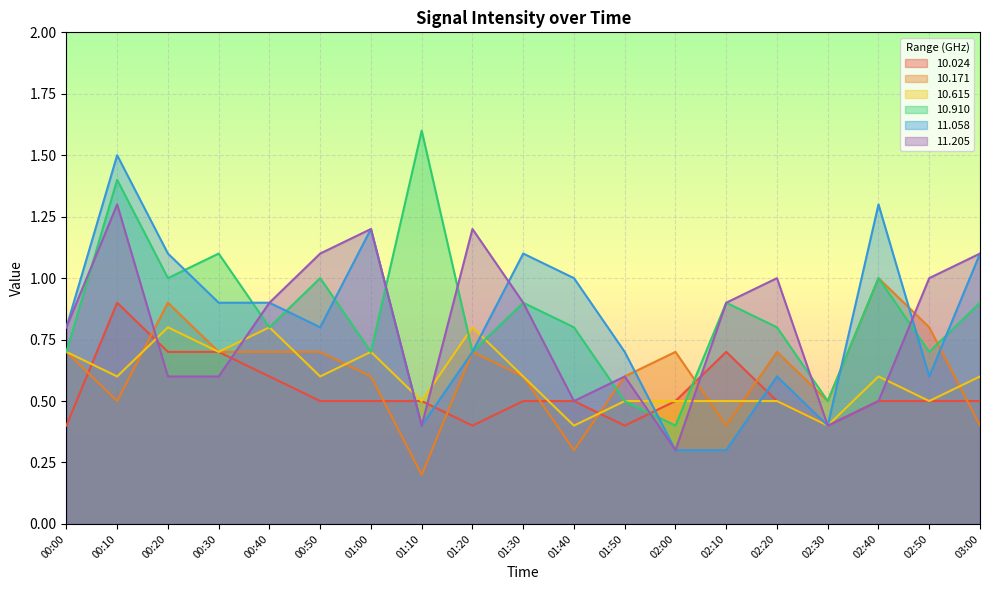

Which series ends up on top after the final intersection of  10.024 and  11.058?

 11.058